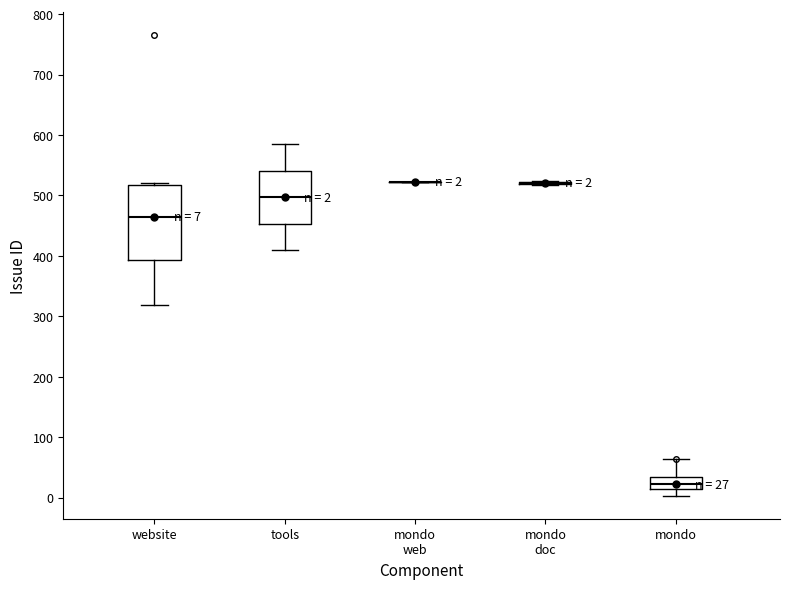

Which box is the tallest, from its lower edge to its upper edge?

website